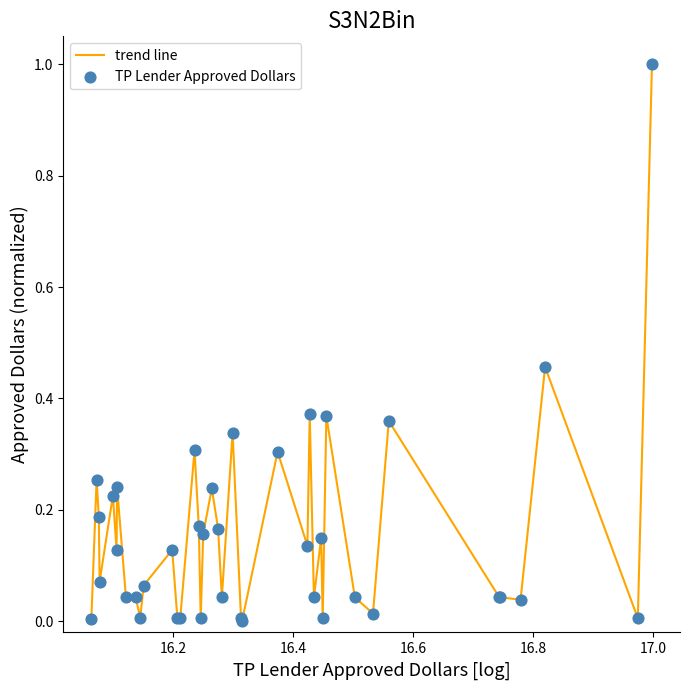

What is the maximum value shown in the chart?

1.0